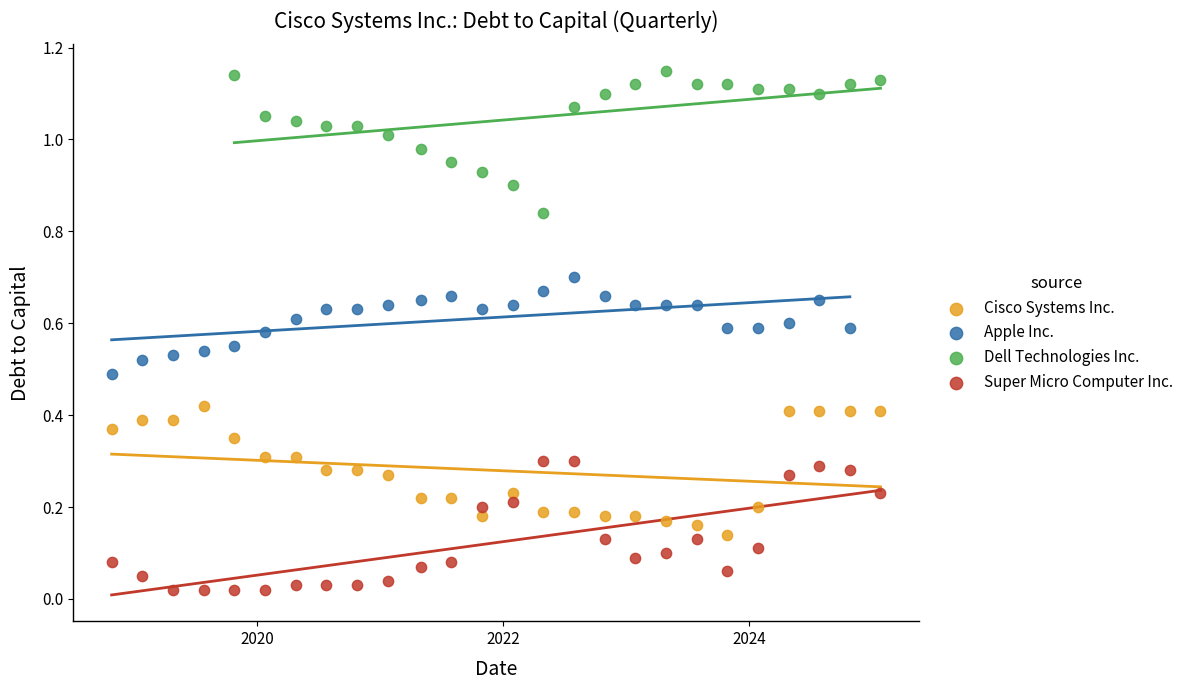

What are all the series names shown in the legend?

Cisco Systems Inc., Apple Inc., Dell Technologies Inc., Super Micro Computer Inc.